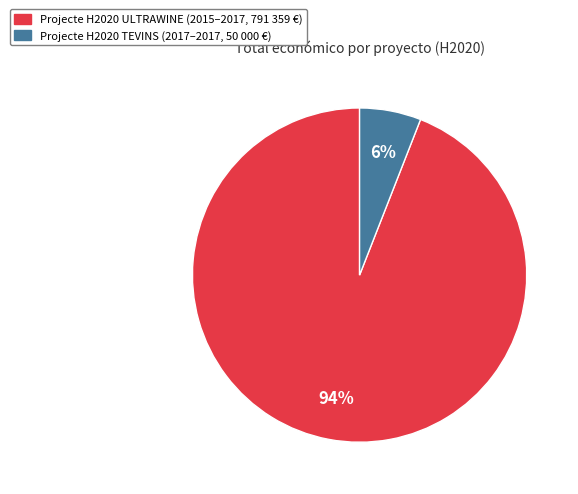

What is the majority slice?

Projecte H2020 ULTRAWINE